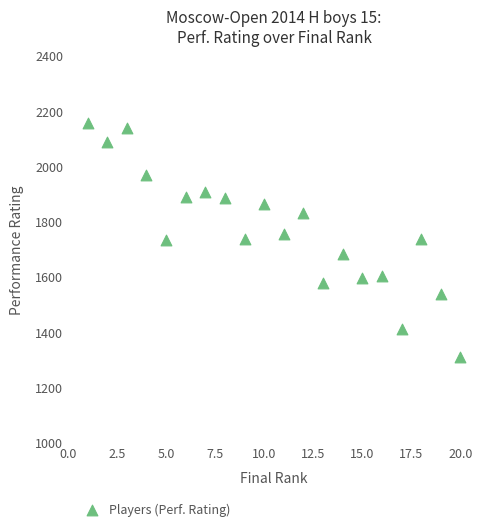

What is the range of X values (max minus min)?

19